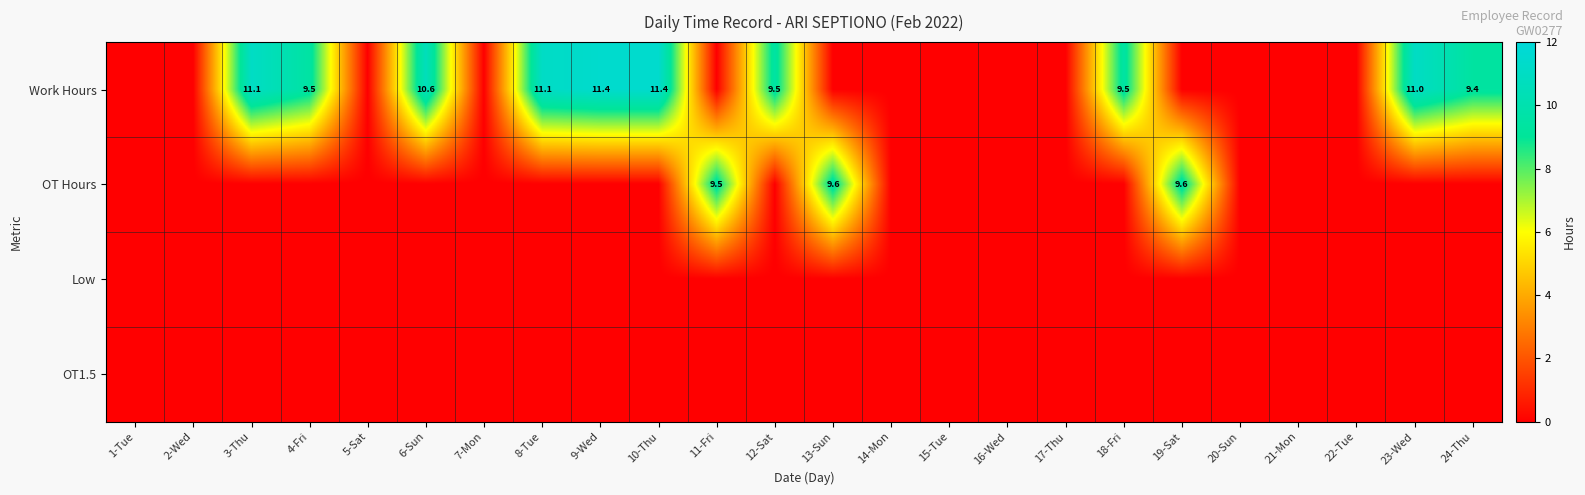

Is it true that OT1.5 equals 0.0 at 22-Tue?

True